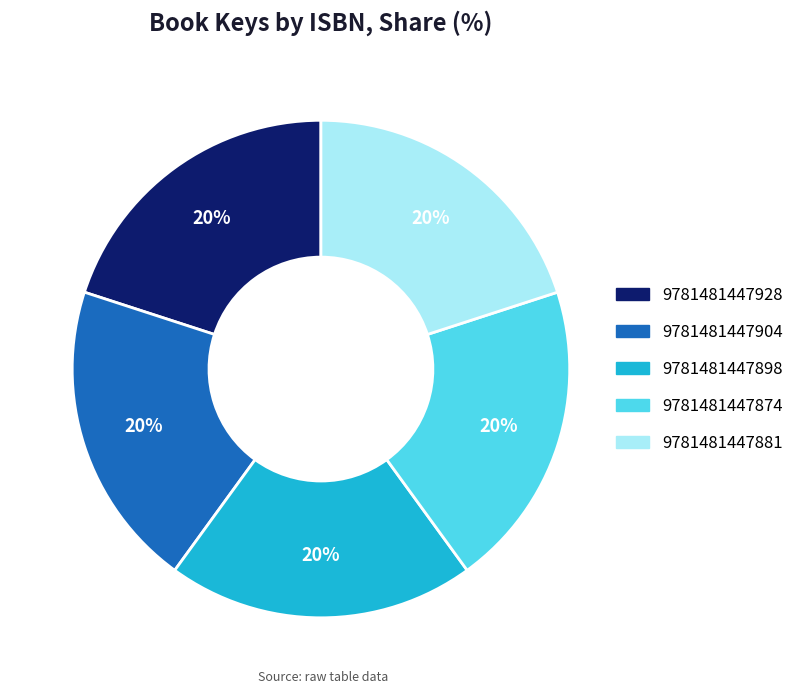

Does 9781481447904 account for over 50% of the chart?

No